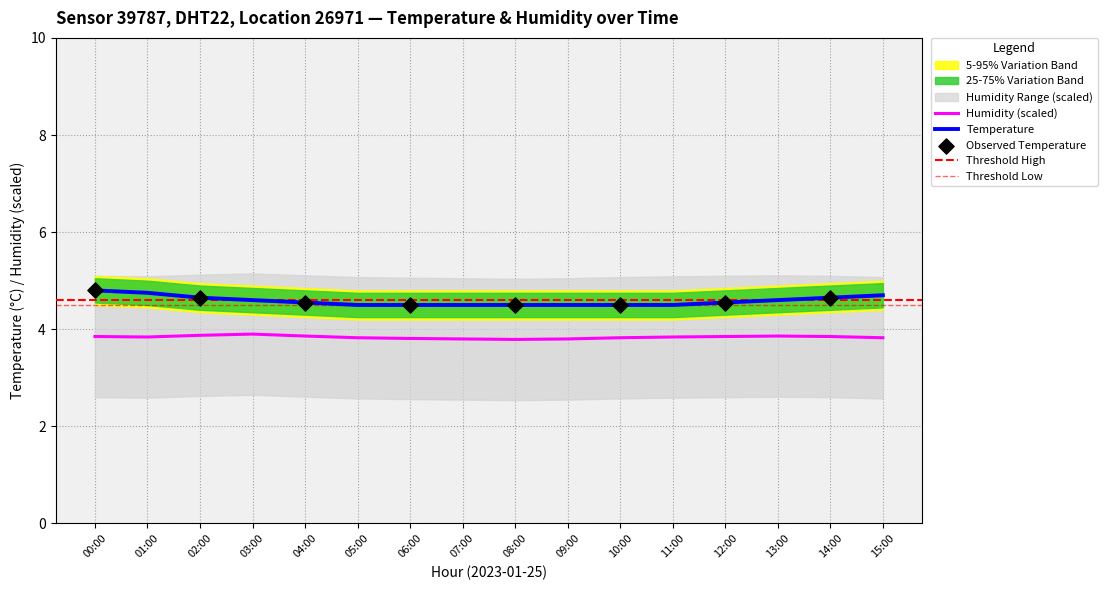

Which series contains the highest Y value?

temperature